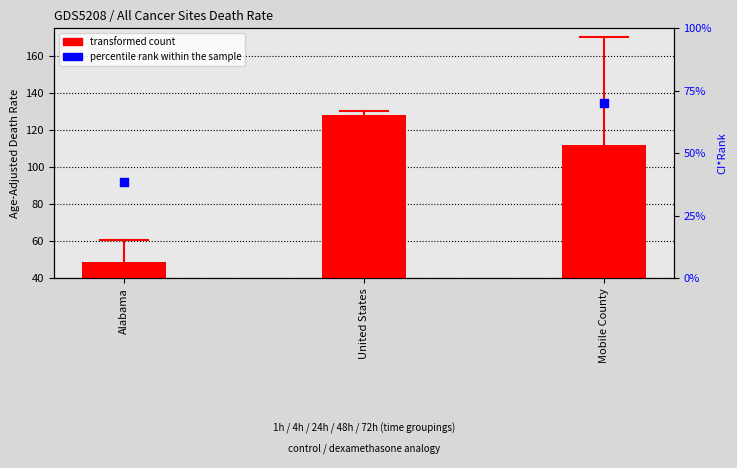

At which category is the sum across all series the highest?

United States